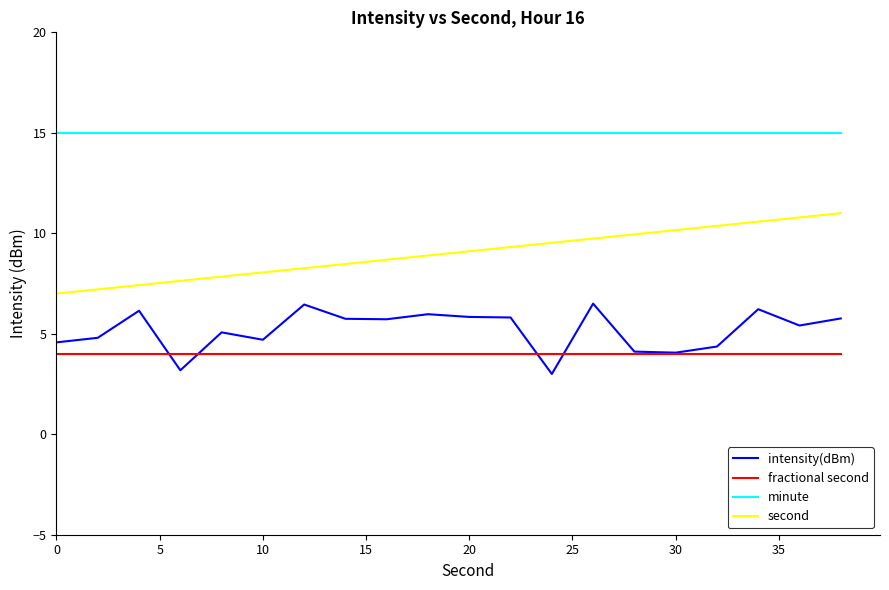

True or false: minute and second intersect in this chart.

False